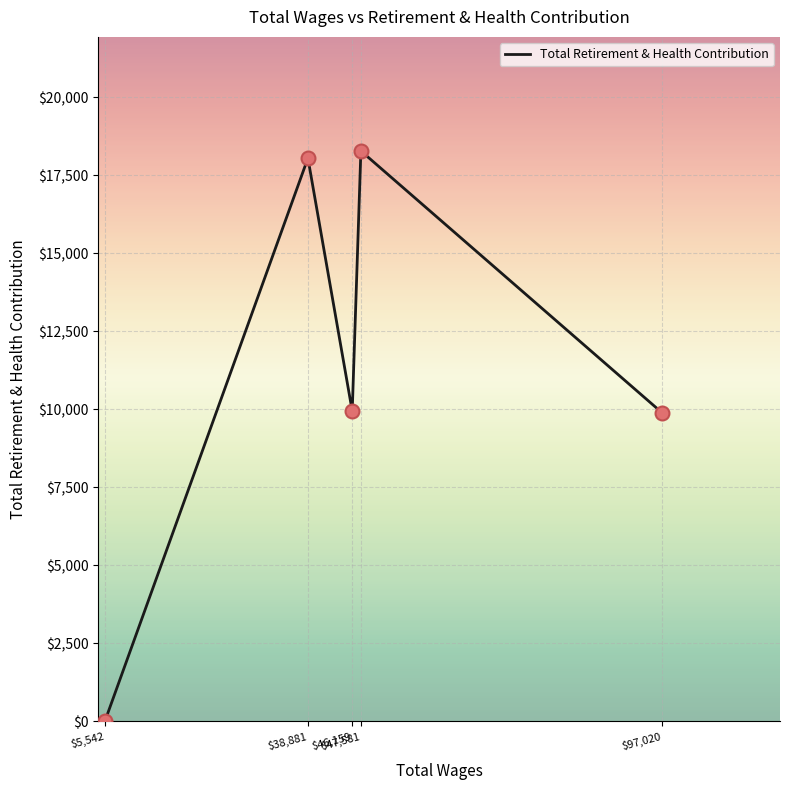

What is the change in value from $5,542 to $47,581?

+18284